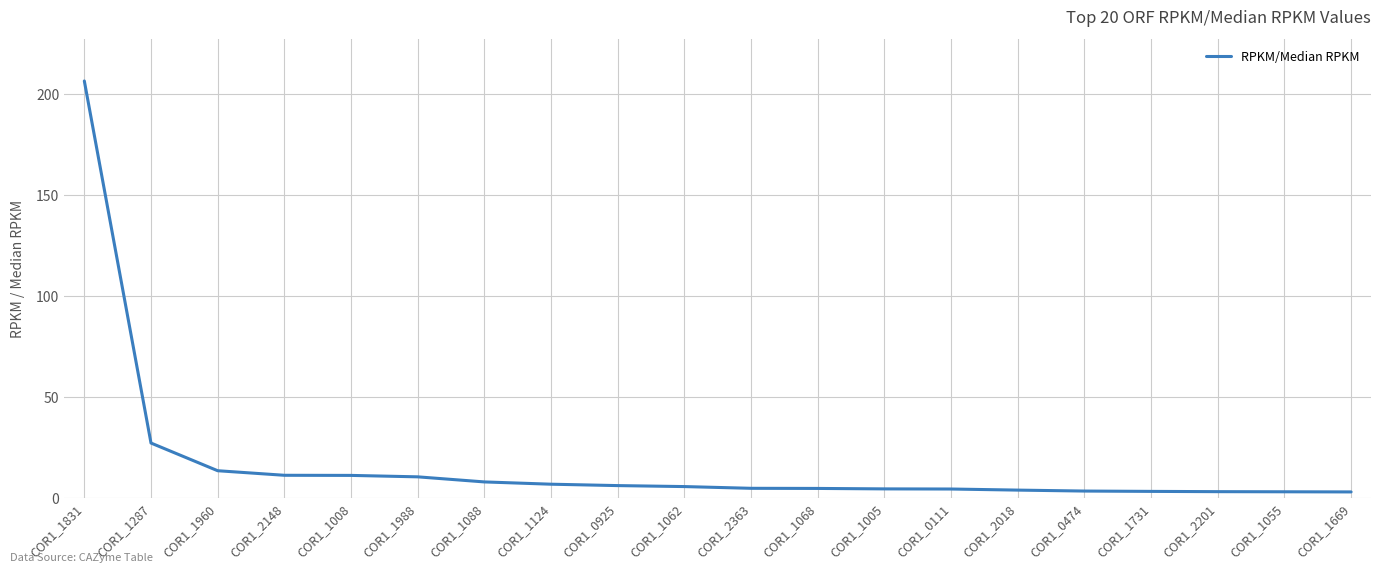

What is the ratio of the value at COR1_1960 to the value at COR1_1287?

0.5